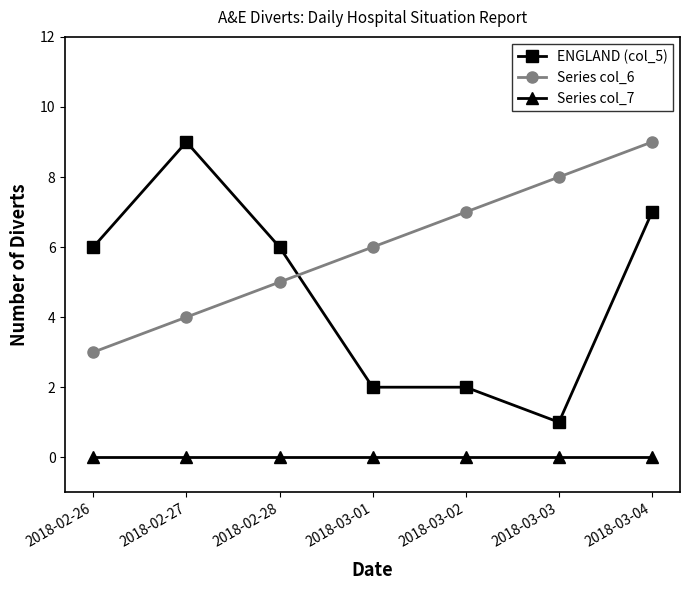

True or false: Series col_7 and ENGLAND (col_5) cross at least once.

False